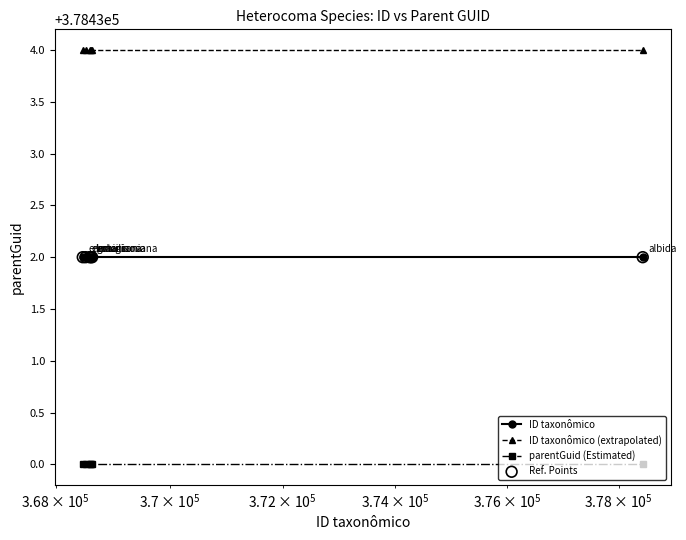

Which series has the largest total across all categories?

ID taxonômico (extrapolated)